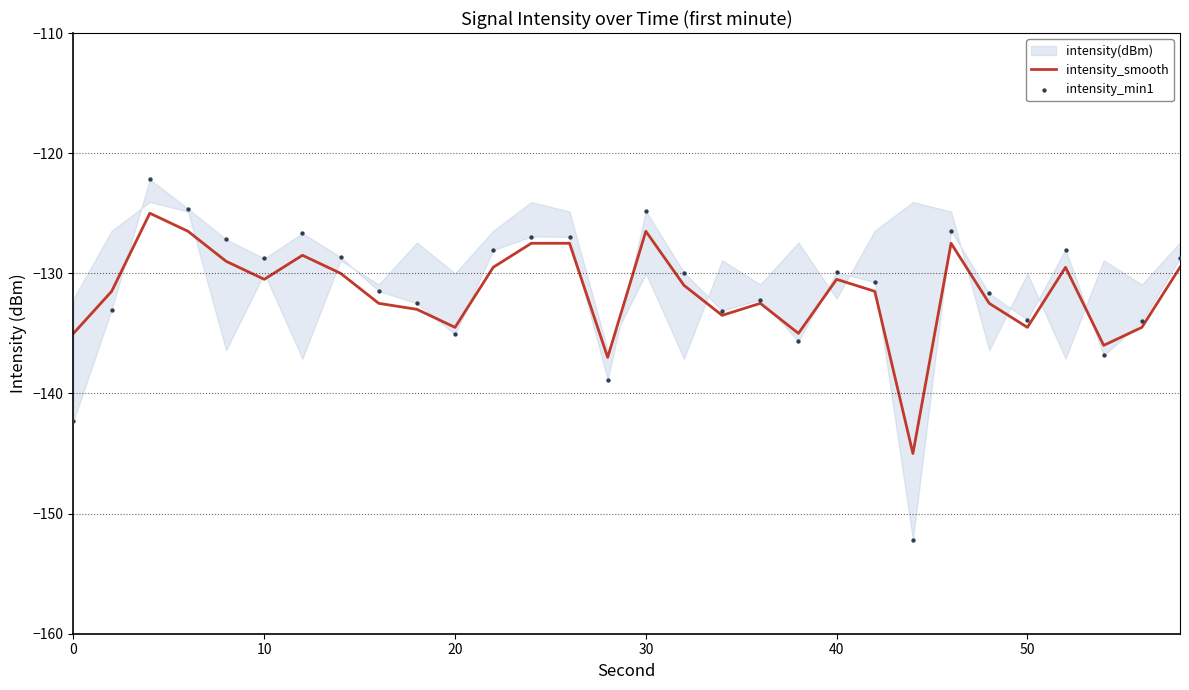

What is the highest value of the intensity_smooth series?

-125.0